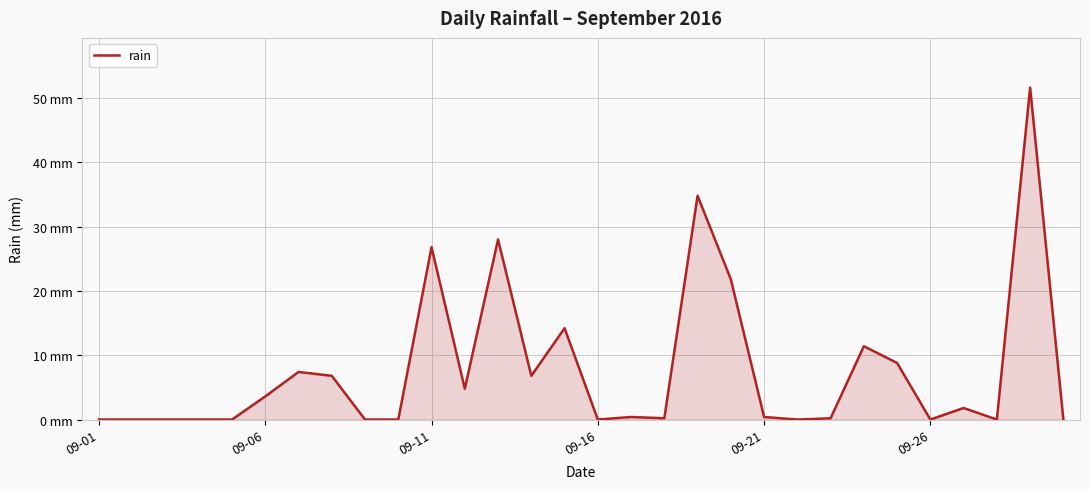

What is the maximum value shown in the chart?

51.6